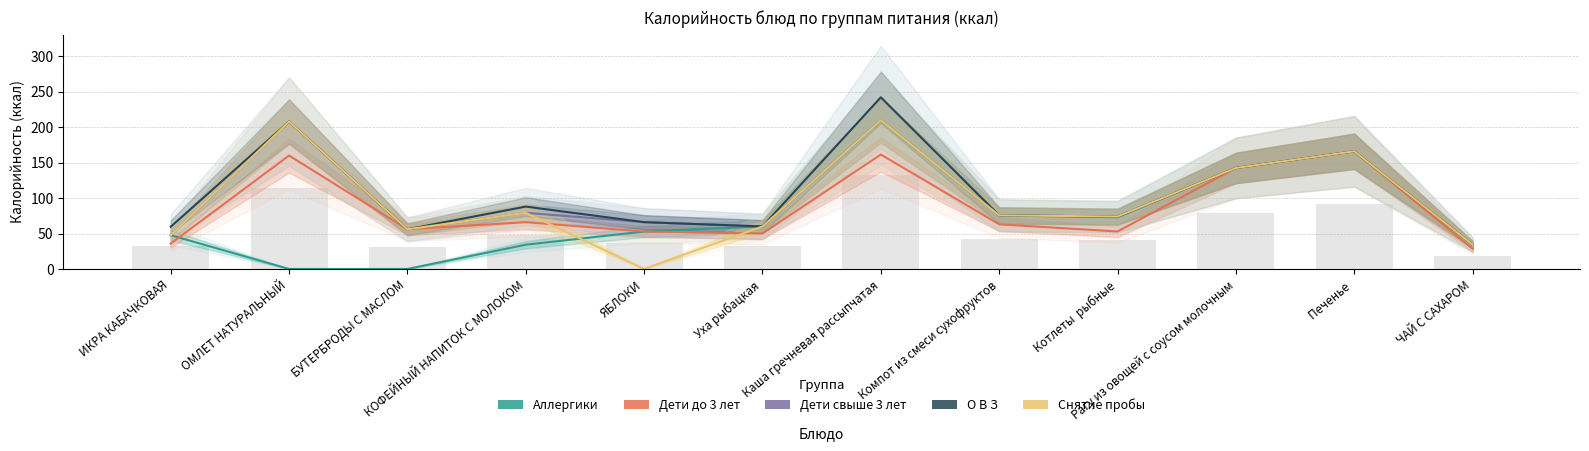

Read the Снятие пробы value at Компот из смеси сухофруктов.

75.6